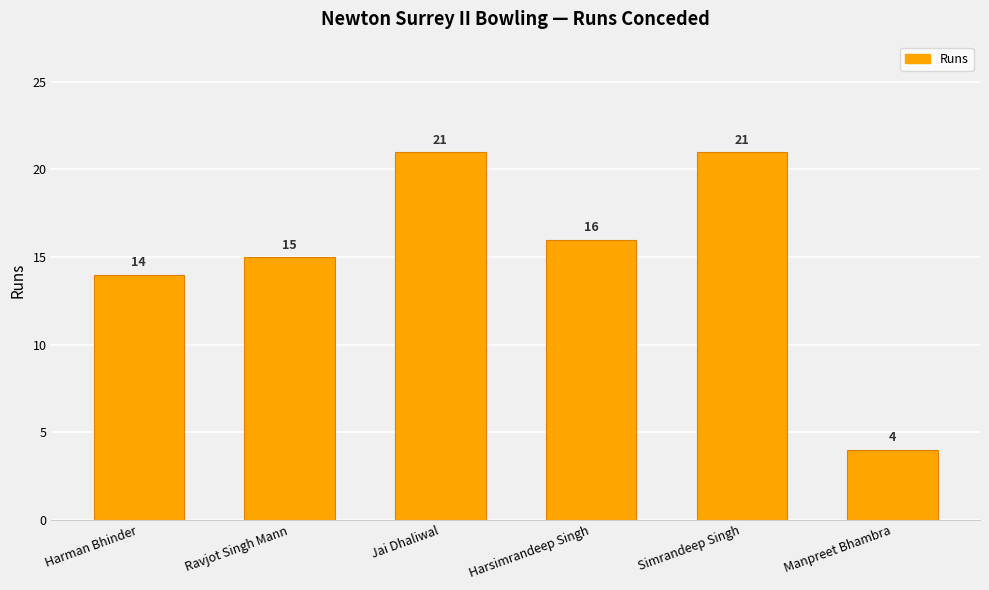

What is the label of the 2nd bar from the right?

Simrandeep Singh